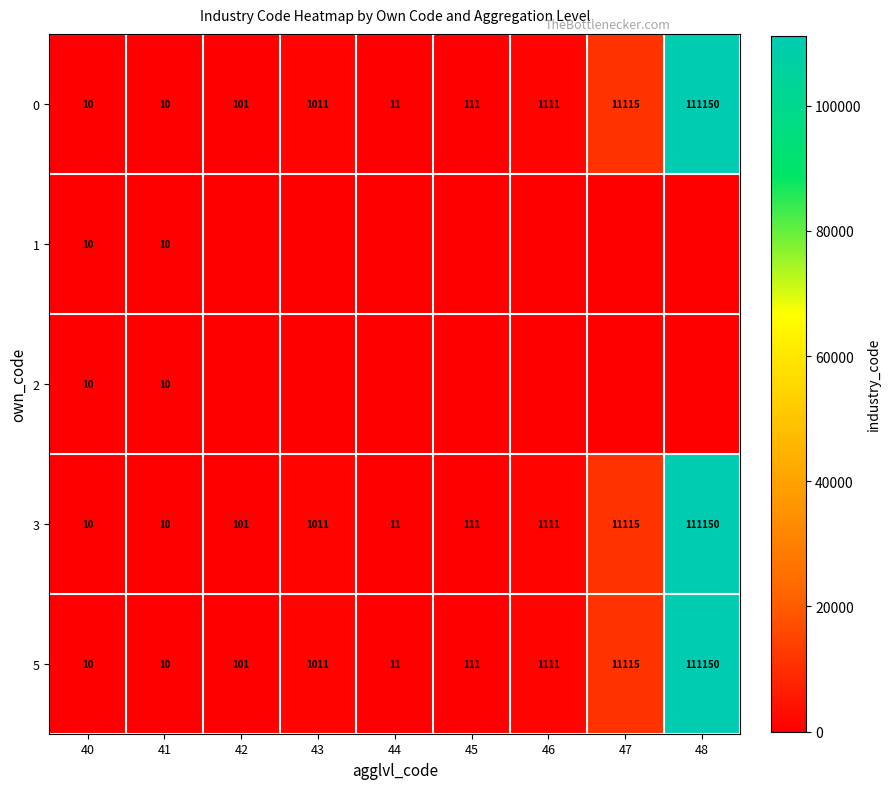

True or false: 3 has a value of 18 at 41.

False